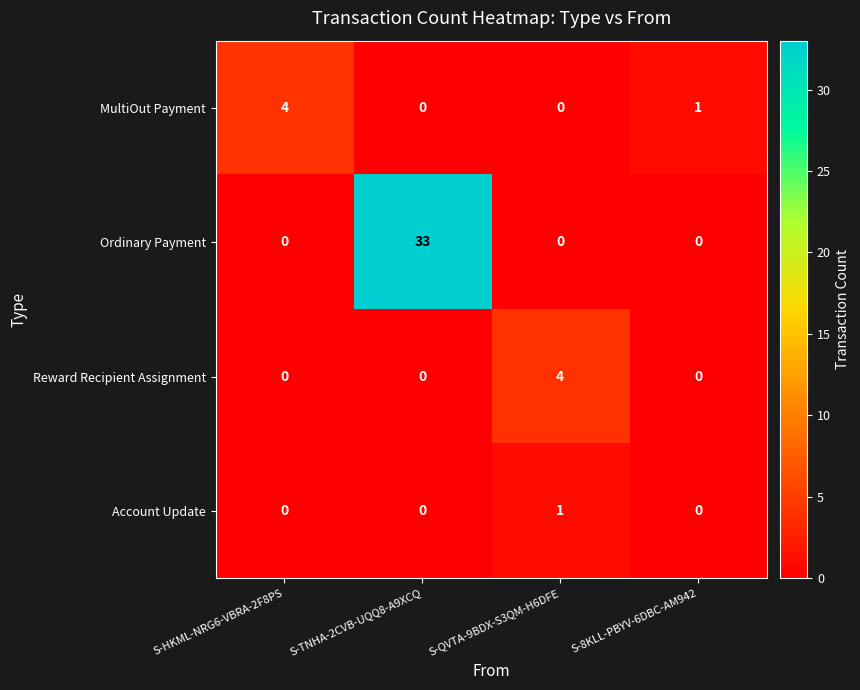

How many MultiOut Payment values are between 0 and 4?

4